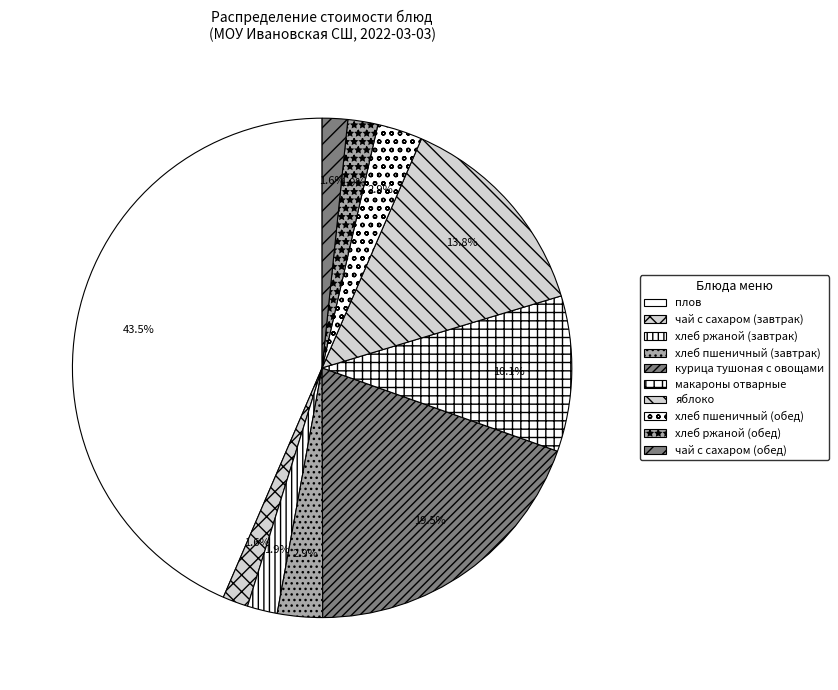

How many segments does this pie chart have?

10